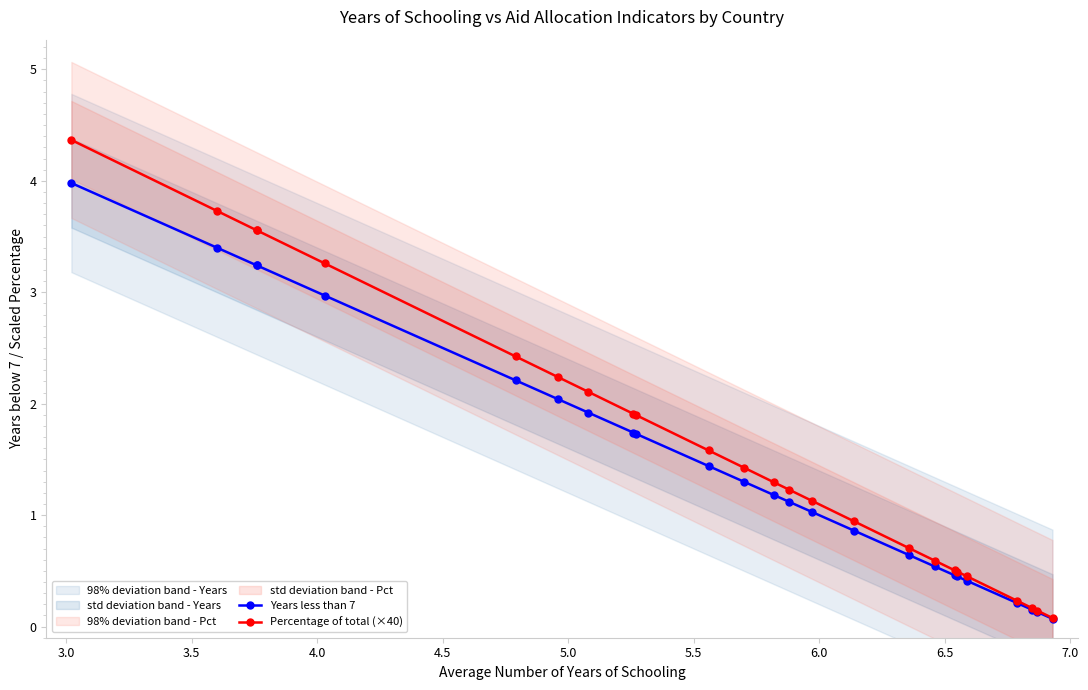

How many lines are shown in the chart?

2